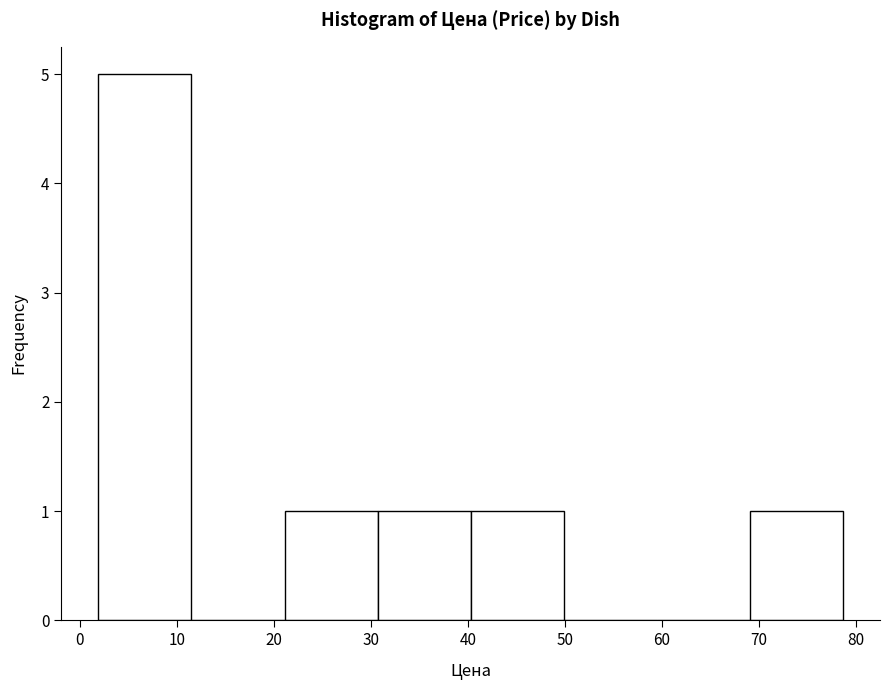

Reading left to right, transcribe this chart: for each bar, give the range it covers on the x-axis and its height. Neither the bar edges nor the heights are printed on the chart, so give them approximately, as read against the axes.

2 to 11: 5
11 to 21: 0
21 to 31: 1
31 to 40: 1
40 to 50: 1
50 to 59: 0
59 to 69: 0
69 to 79: 1